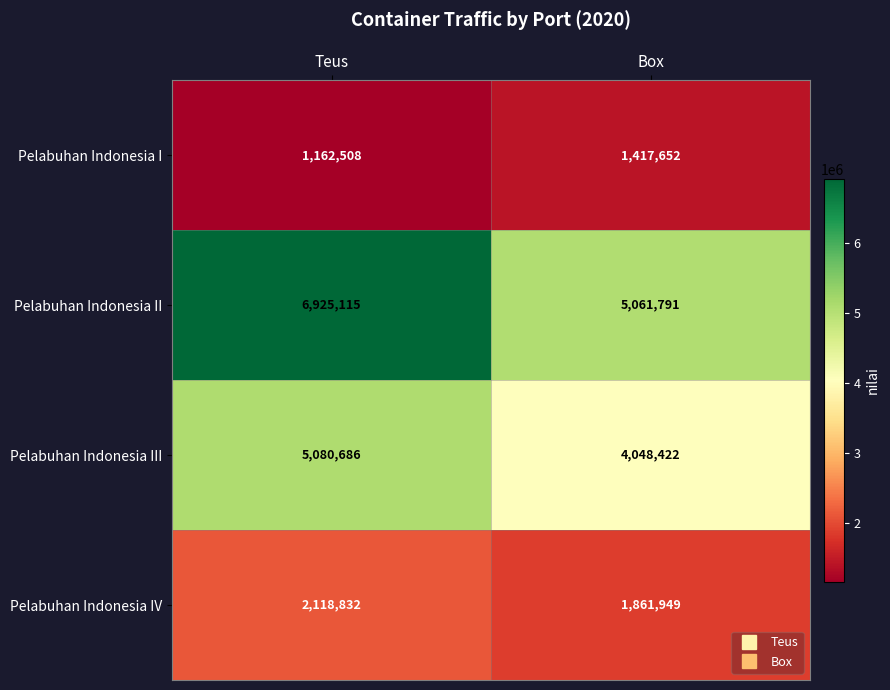

Reading right to left, extract all data points from this chart.

Pelabuhan Indonesia I: Box=1417652	Teus=1162508
Pelabuhan Indonesia II: Box=5061791	Teus=6925115
Pelabuhan Indonesia III: Box=4048422	Teus=5080686
Pelabuhan Indonesia IV: Box=1861949	Teus=2118832